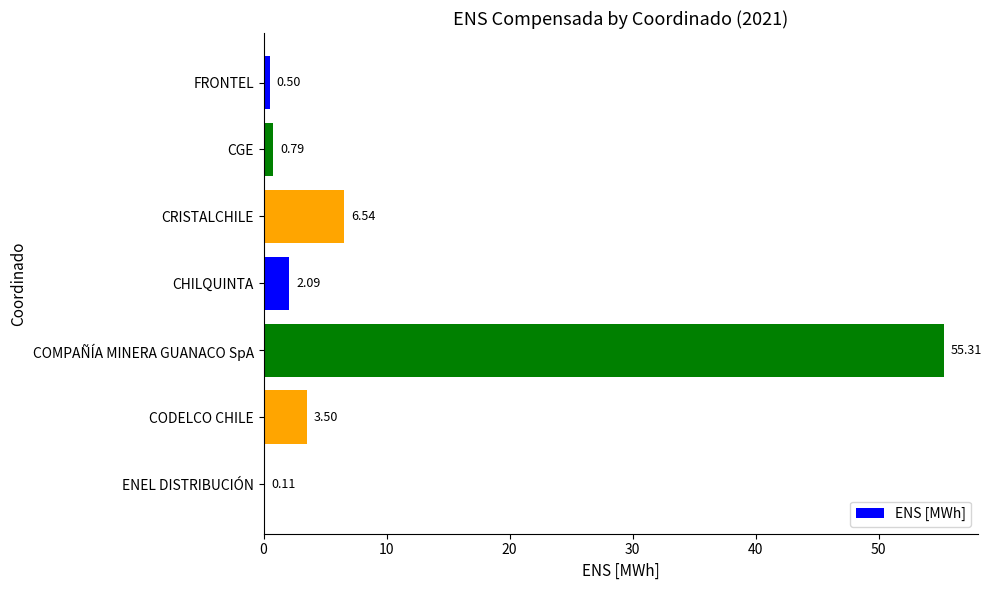

Between ENEL DISTRIBUCIÓN and CODELCO CHILE, which is larger?

CODELCO CHILE